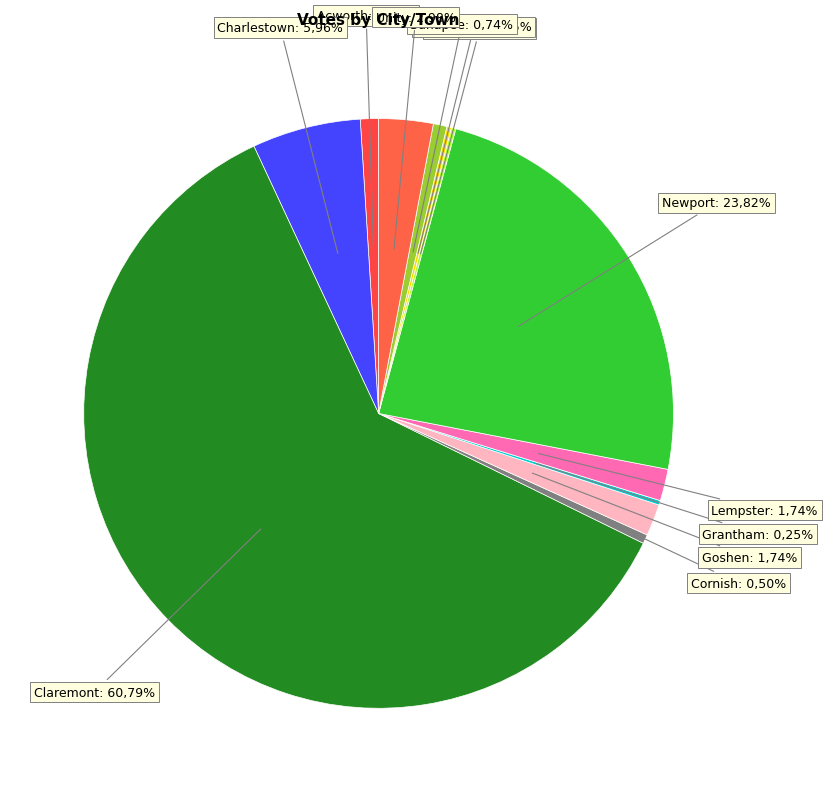

Is there a majority slice in this chart?

Yes